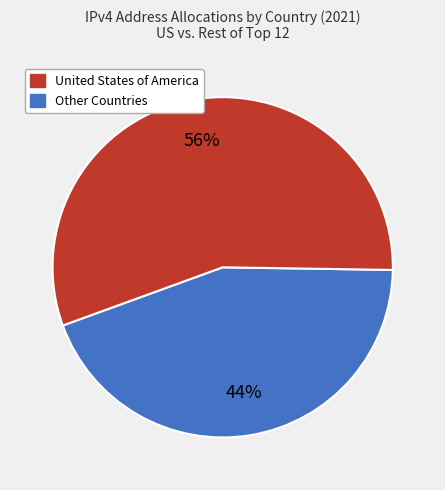

To the nearest percent, what is the average slice percentage?

50%